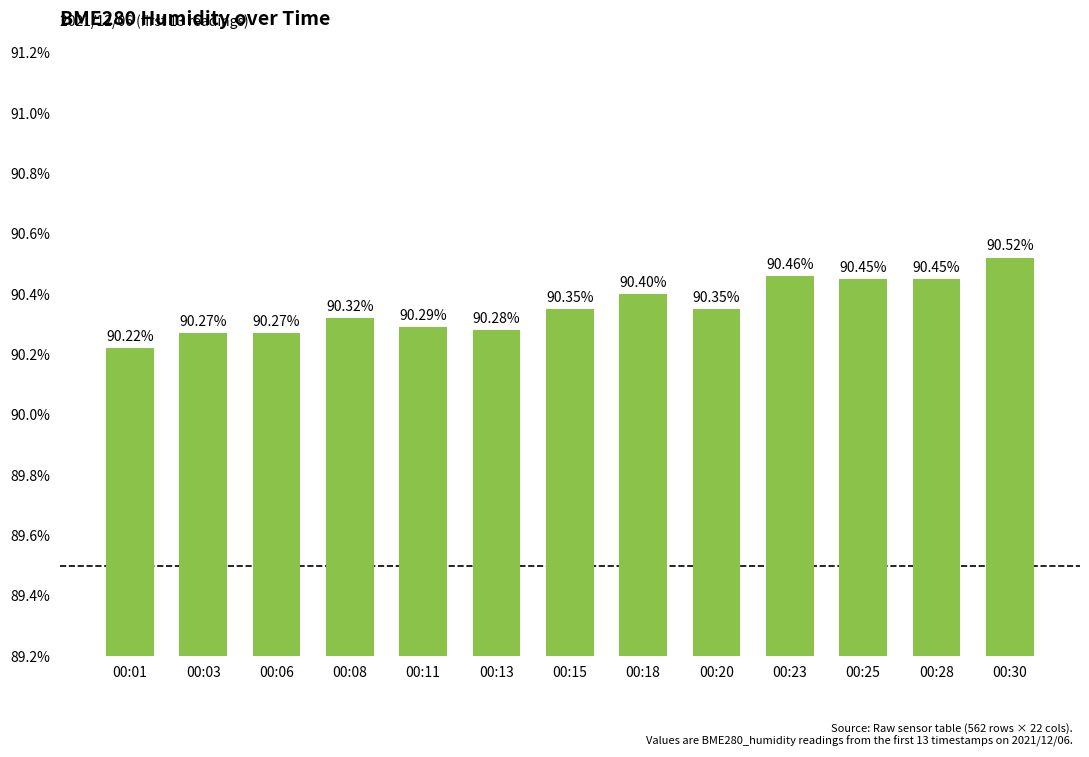

What is the change in value from 00:13 to 00:18?

+0.1